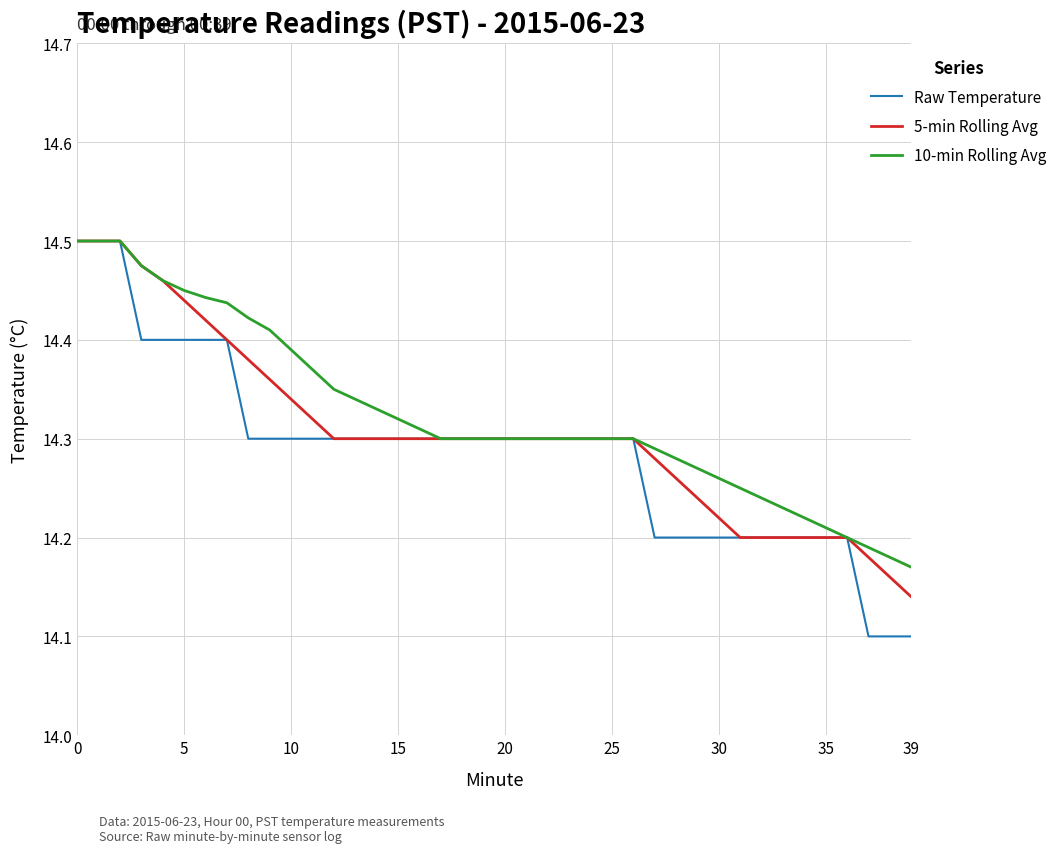

Does the chart have visible grid lines?

Yes